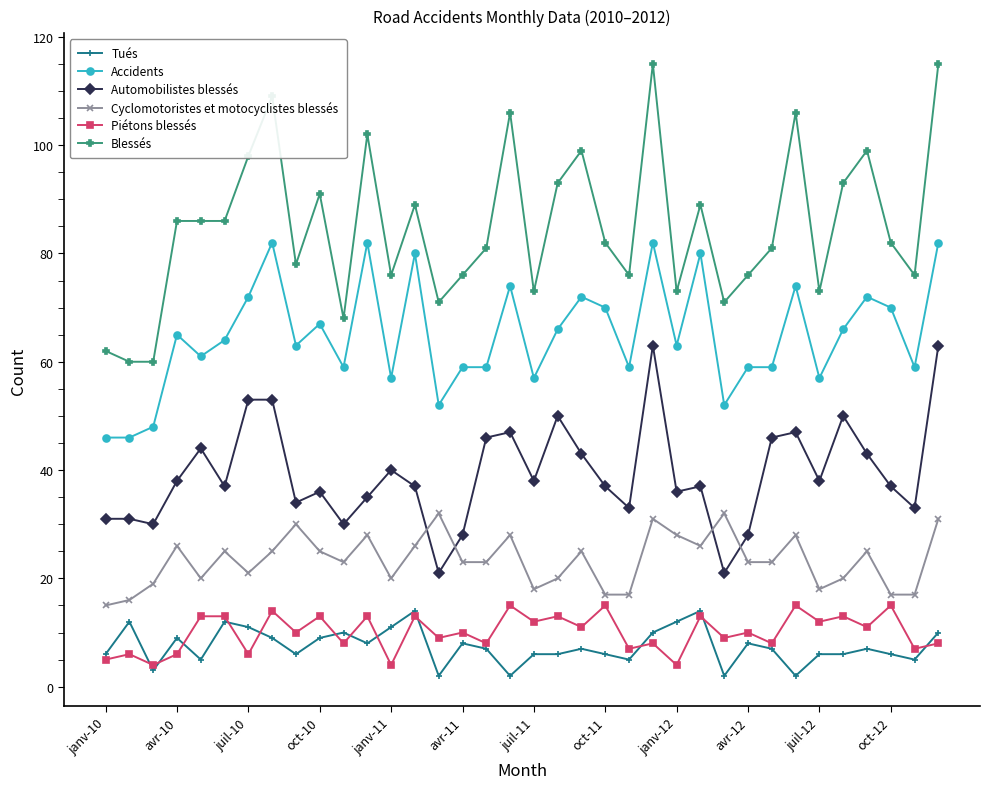

What is the difference between the maximum and minimum values in the Cyclomotoristes et motocyclistes blessés series?

17